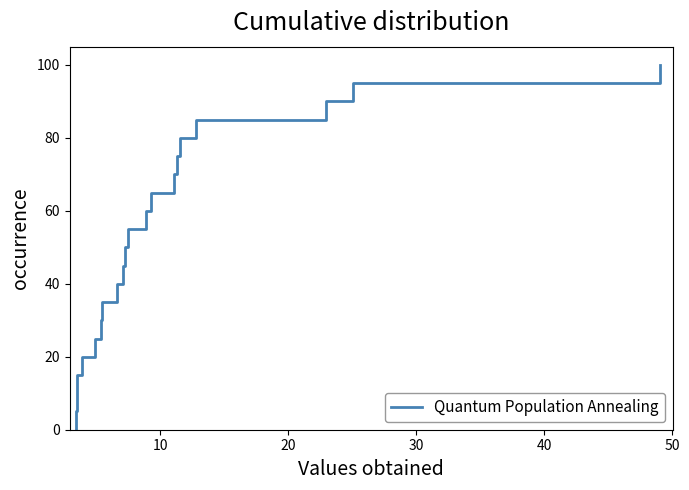

Reading left to right, what are all the values shown in this chart?

0	5	10	15	20	25	30	35	40	45	50	55	60	65	70	75	80	85	90	95	100